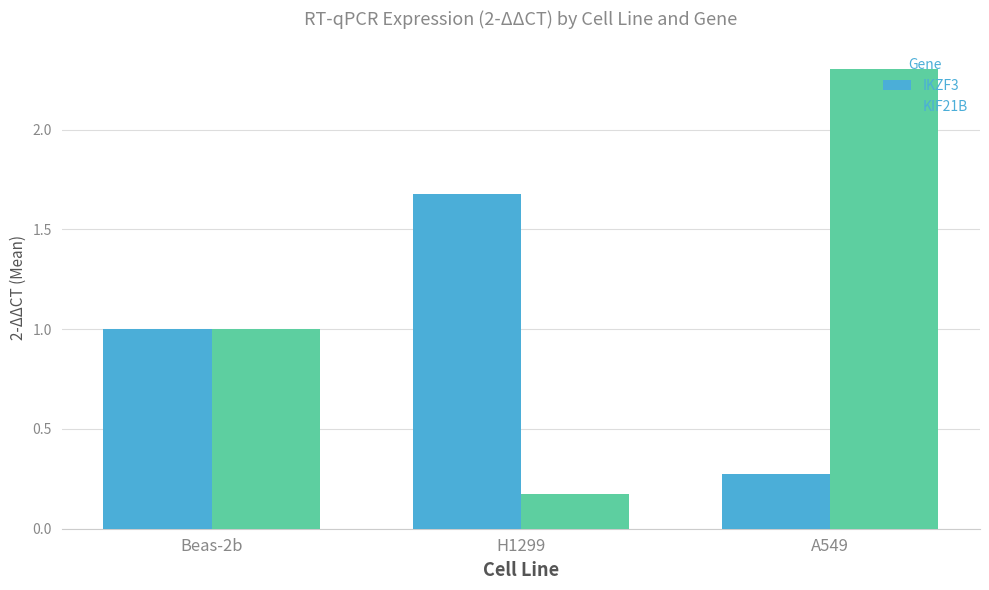

What is the sum of all IKZF3 values?

2.9